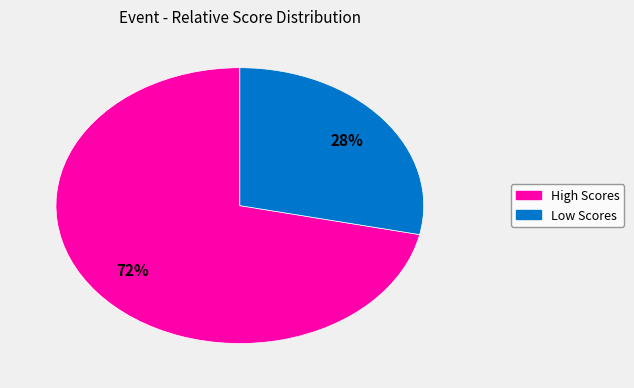

Count the number of slices in the pie.

2